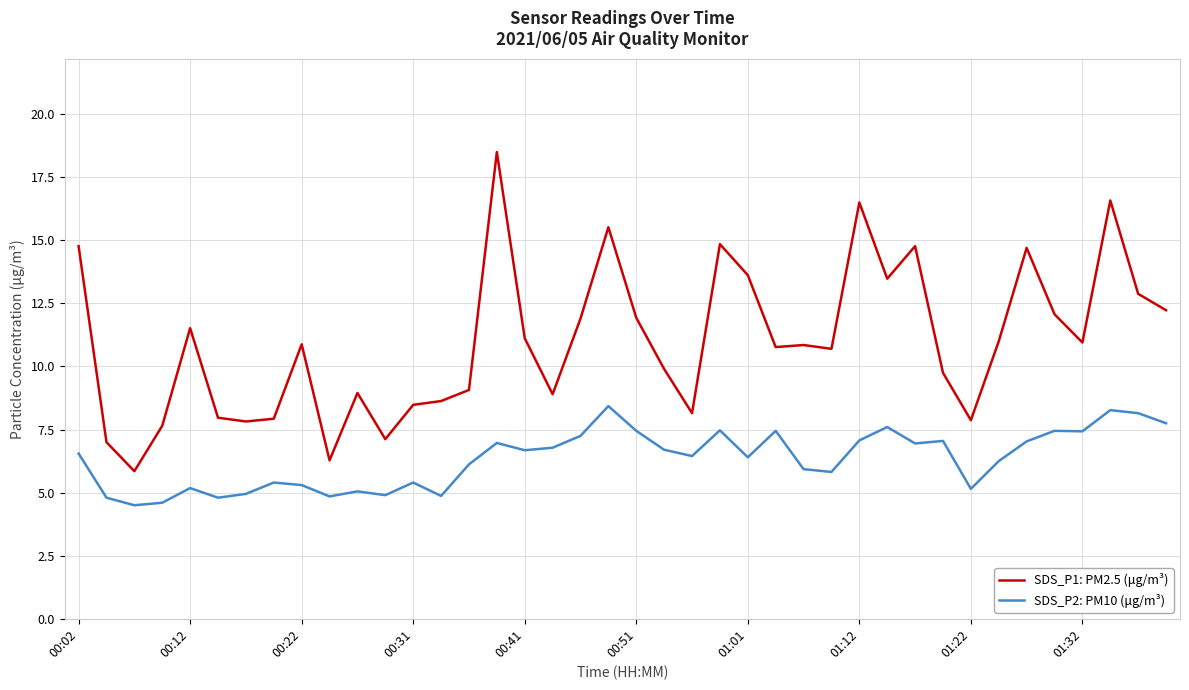

List the series in order of their peak value, highest first.

SDS_P1: PM2.5 (μg/m³), SDS_P2: PM10 (μg/m³)